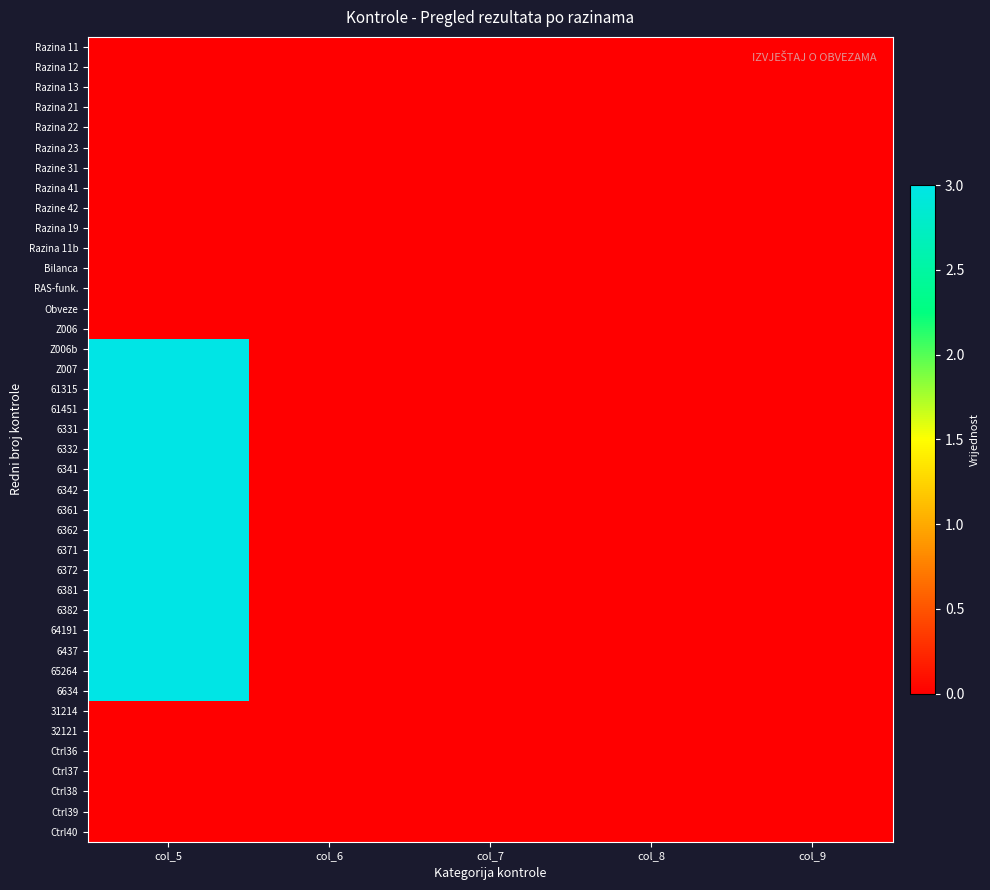

Reading right to left, extract all data points from this chart.

Razina 11: col_9=0	col_8=0	col_7=0	col_6=0	col_5=0
Razina 12: col_9=0	col_8=0	col_7=0	col_6=0	col_5=0
Razina 13: col_9=0	col_8=0	col_7=0	col_6=0	col_5=0
Razina 21: col_9=0	col_8=0	col_7=0	col_6=0	col_5=0
Razina 22: col_9=0	col_8=0	col_7=0	col_6=0	col_5=0
Razina 23: col_9=0	col_8=0	col_7=0	col_6=0	col_5=0
Razine 31: col_9=0	col_8=0	col_7=0	col_6=0	col_5=0
Razina 41: col_9=0	col_8=0	col_7=0	col_6=0	col_5=0
Razine 42: col_9=0	col_8=0	col_7=0	col_6=0	col_5=0
Razina 19: col_9=0	col_8=0	col_7=0	col_6=0	col_5=0
Razina 11b: col_9=0	col_8=0	col_7=0	col_6=0	col_5=0
Bilanca: col_9=0	col_8=0	col_7=0	col_6=0	col_5=0
RAS-funk.: col_9=0	col_8=0	col_7=0	col_6=0	col_5=0
Obveze: col_9=0	col_8=0	col_7=0	col_6=0	col_5=0
Z006: col_9=0	col_8=0	col_7=0	col_6=0	col_5=0
Z006b: col_9=0	col_8=0	col_7=0	col_6=0	col_5=3
Z007: col_9=0	col_8=0	col_7=0	col_6=0	col_5=3
61315: col_9=0	col_8=0	col_7=0	col_6=0	col_5=3
61451: col_9=0	col_8=0	col_7=0	col_6=0	col_5=3
6331: col_9=0	col_8=0	col_7=0	col_6=0	col_5=3
6332: col_9=0	col_8=0	col_7=0	col_6=0	col_5=3
6341: col_9=0	col_8=0	col_7=0	col_6=0	col_5=3
6342: col_9=0	col_8=0	col_7=0	col_6=0	col_5=3
6361: col_9=0	col_8=0	col_7=0	col_6=0	col_5=3
6362: col_9=0	col_8=0	col_7=0	col_6=0	col_5=3
6371: col_9=0	col_8=0	col_7=0	col_6=0	col_5=3
6372: col_9=0	col_8=0	col_7=0	col_6=0	col_5=3
6381: col_9=0	col_8=0	col_7=0	col_6=0	col_5=3
6382: col_9=0	col_8=0	col_7=0	col_6=0	col_5=3
64191: col_9=0	col_8=0	col_7=0	col_6=0	col_5=3
6437: col_9=0	col_8=0	col_7=0	col_6=0	col_5=3
65264: col_9=0	col_8=0	col_7=0	col_6=0	col_5=3
6634: col_9=0	col_8=0	col_7=0	col_6=0	col_5=3
31214: col_9=0	col_8=0	col_7=0	col_6=0	col_5=0
32121: col_9=0	col_8=0	col_7=0	col_6=0	col_5=0
Ctrl36: col_9=0	col_8=0	col_7=0	col_6=0	col_5=0
Ctrl37: col_9=0	col_8=0	col_7=0	col_6=0	col_5=0
Ctrl38: col_9=0	col_8=0	col_7=0	col_6=0	col_5=0
Ctrl39: col_9=0	col_8=0	col_7=0	col_6=0	col_5=0
Ctrl40: col_9=0	col_8=0	col_7=0	col_6=0	col_5=0